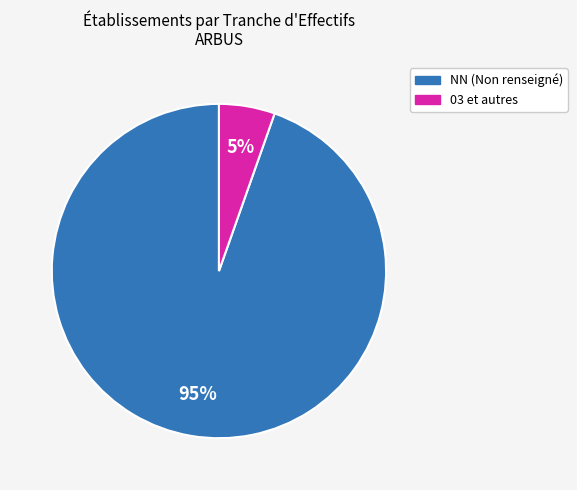

To the nearest percent, what is the average slice percentage?

50%